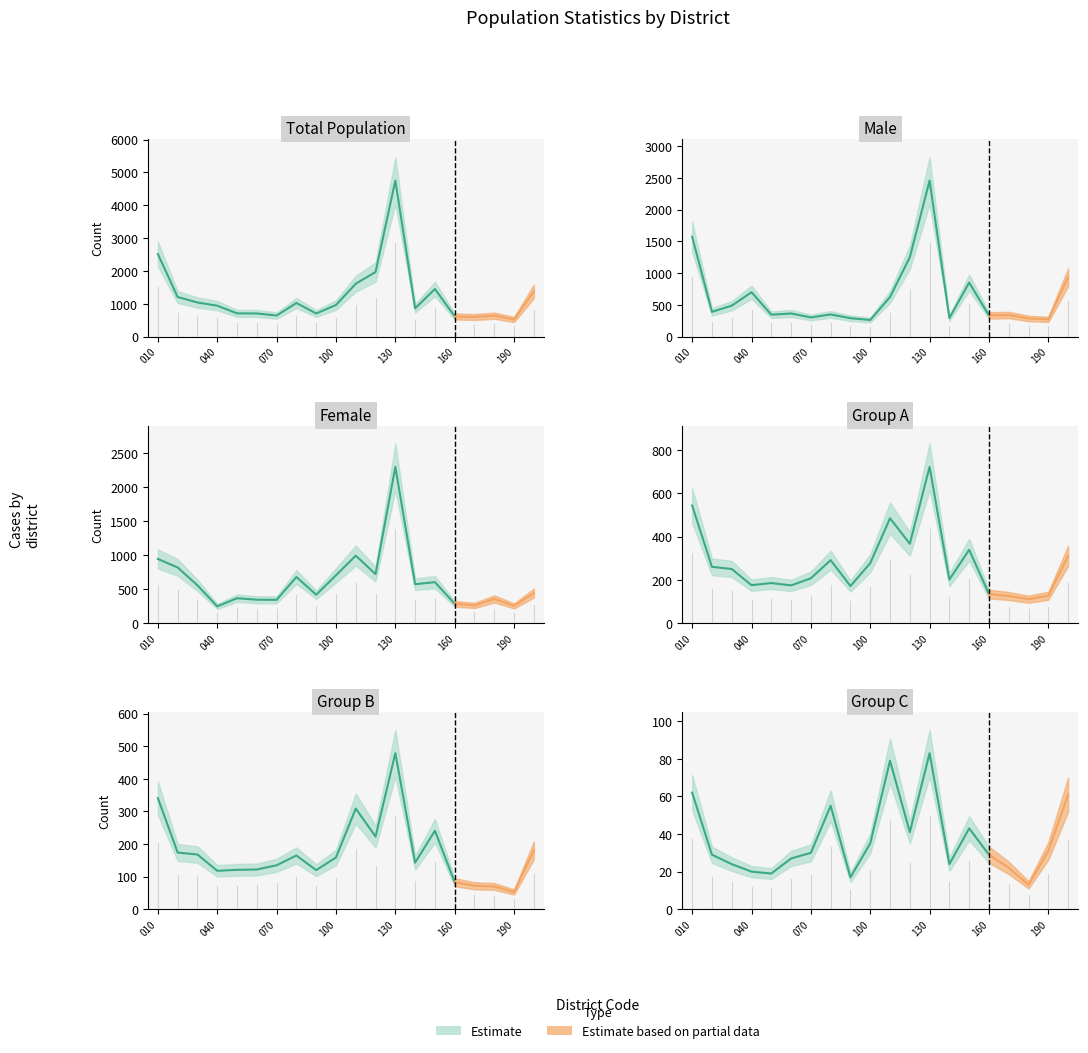

What is the difference between the maximum and second lowest values in the Total series?

4153